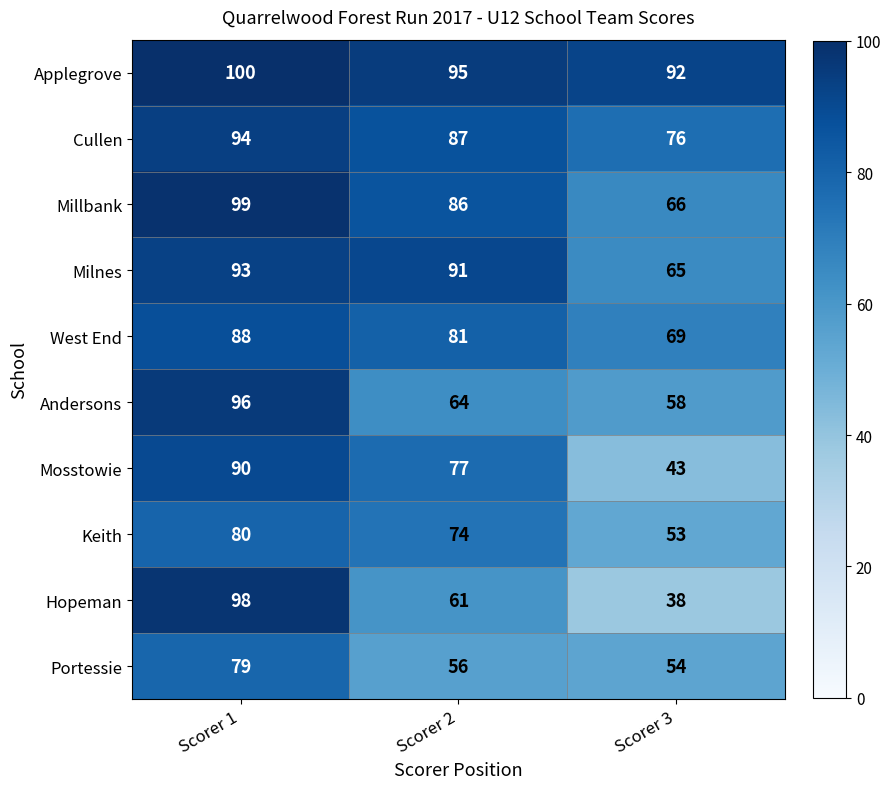

What is the maximum value shown in the chart?

100